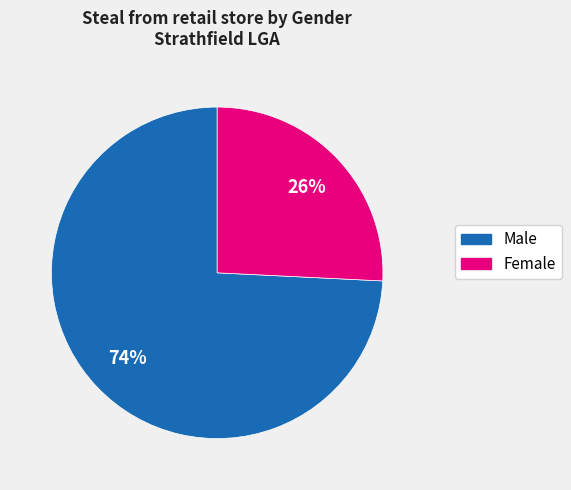

Between Male and Female, which is larger?

Male